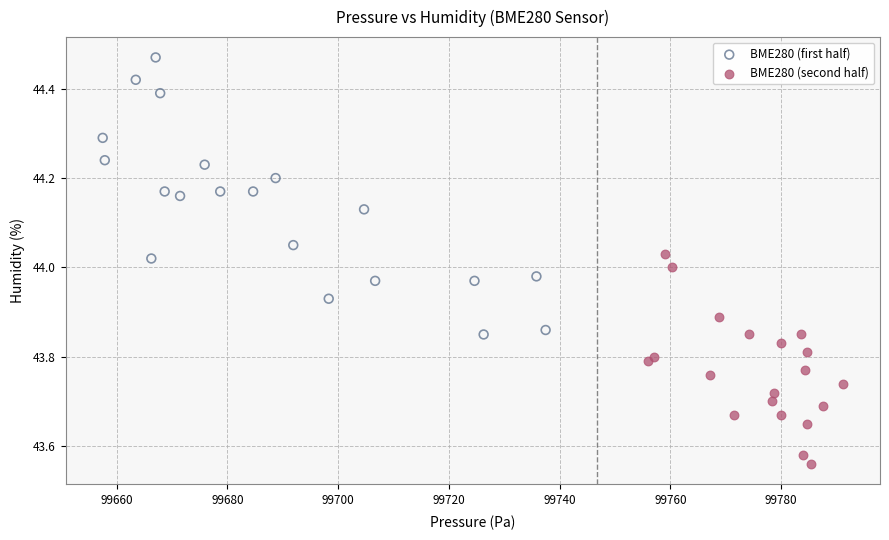

Which series has the largest Y range (max minus min)?

BME280 (first half)